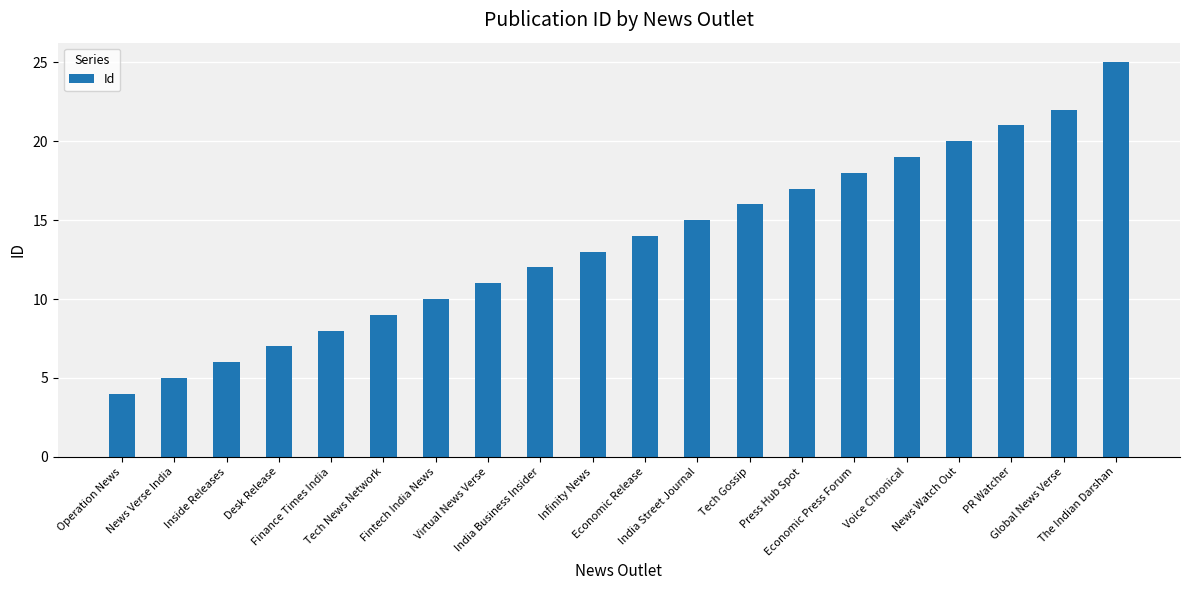

What is the label of the 3rd bar from the left?

Inside Releases